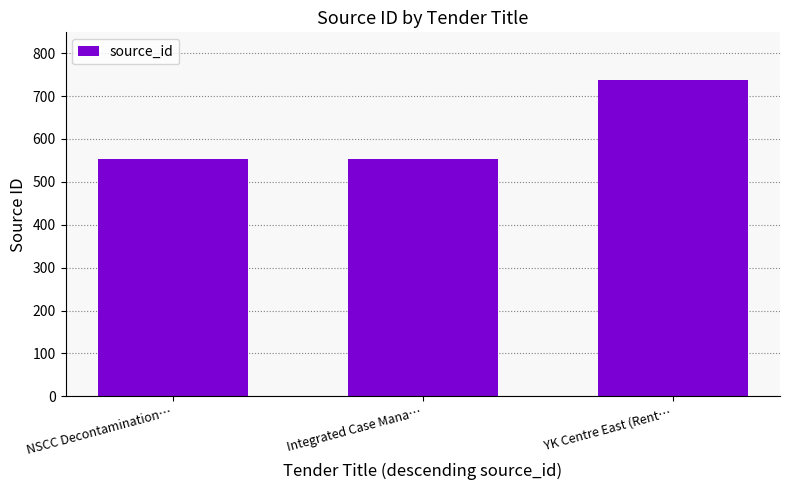

Approximately how many times larger is the value at NSCC Decontamination… compared to YK Centre East (Rent…?

0.7